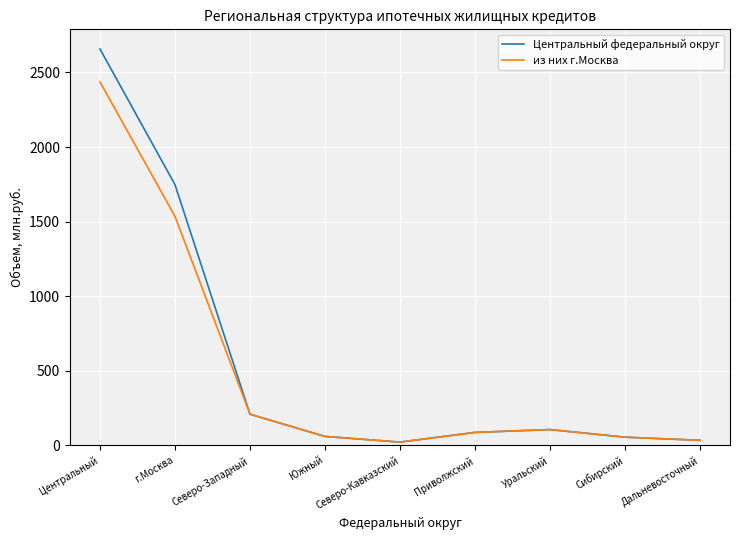

What is the maximum value for Центральный федеральный округ?

2657